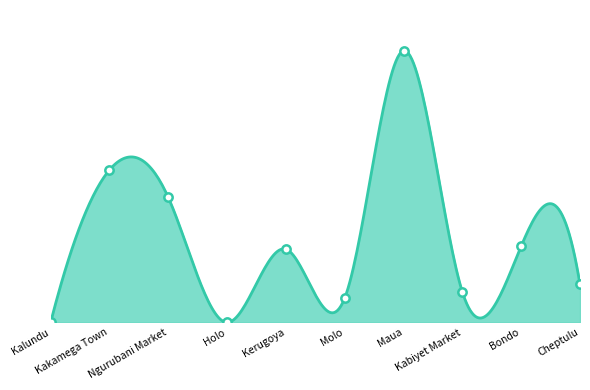

Approximately how many times larger is the value at Maua compared to Bondo?

3.6